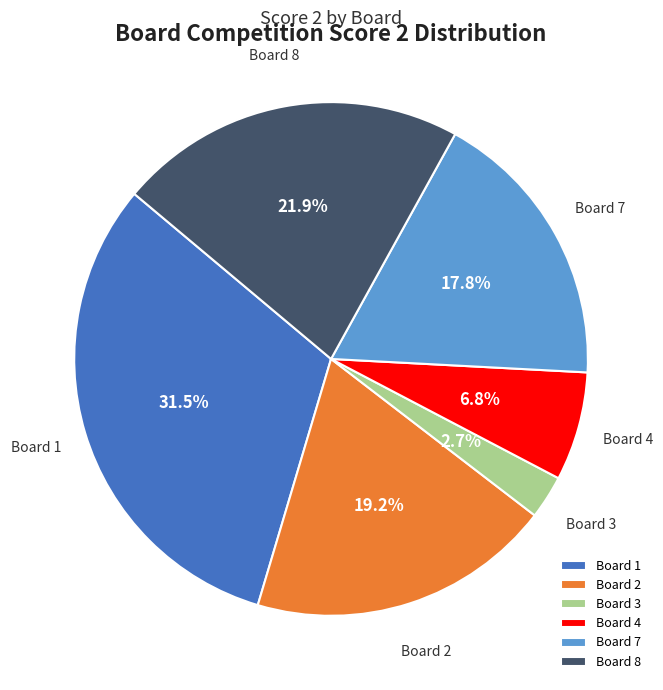

Which slice is the largest?

Board 1